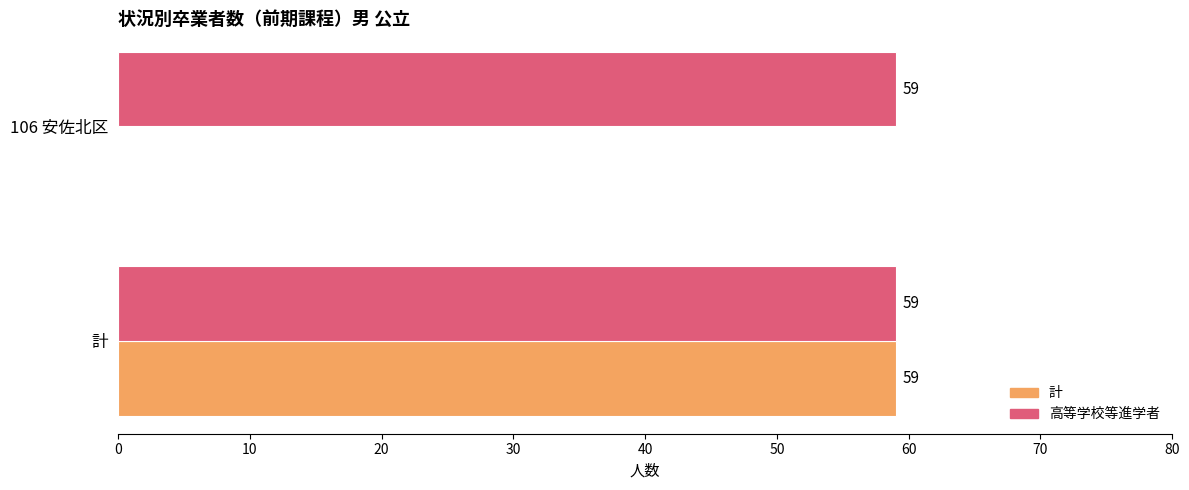

What is the approximate value of 計 at 計, to the nearest 10?

60